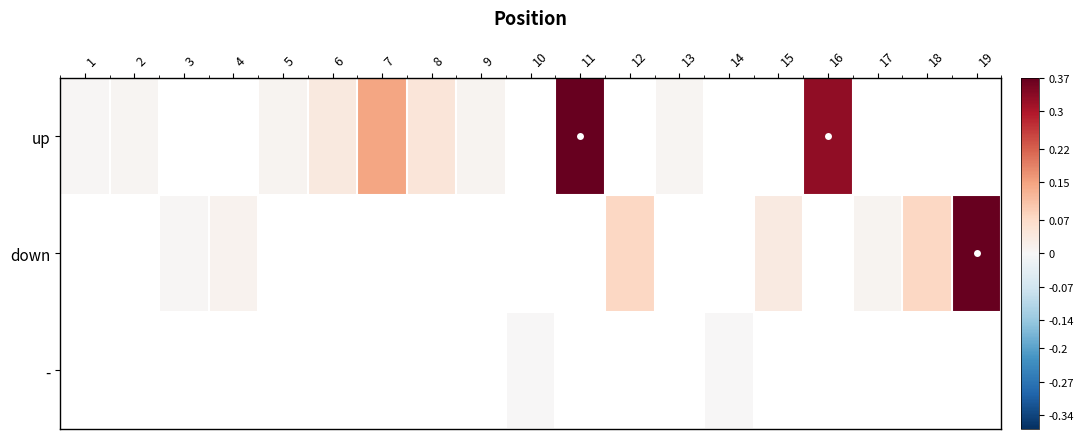

At 2, list the series in order from smallest to largest.

up, down, -